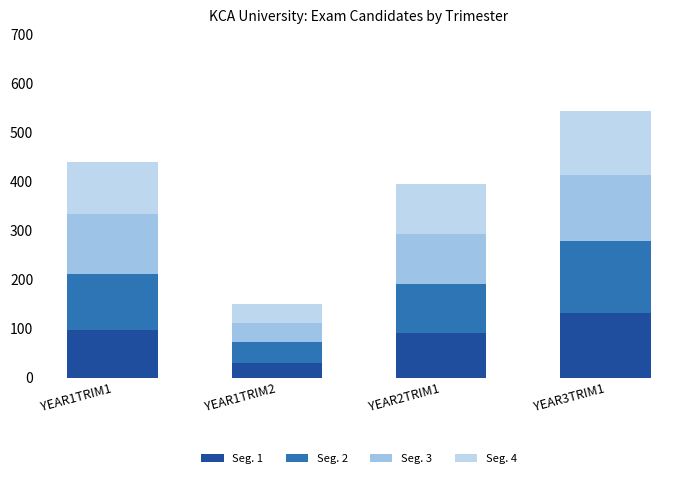

How many categories are shown in the chart?

4